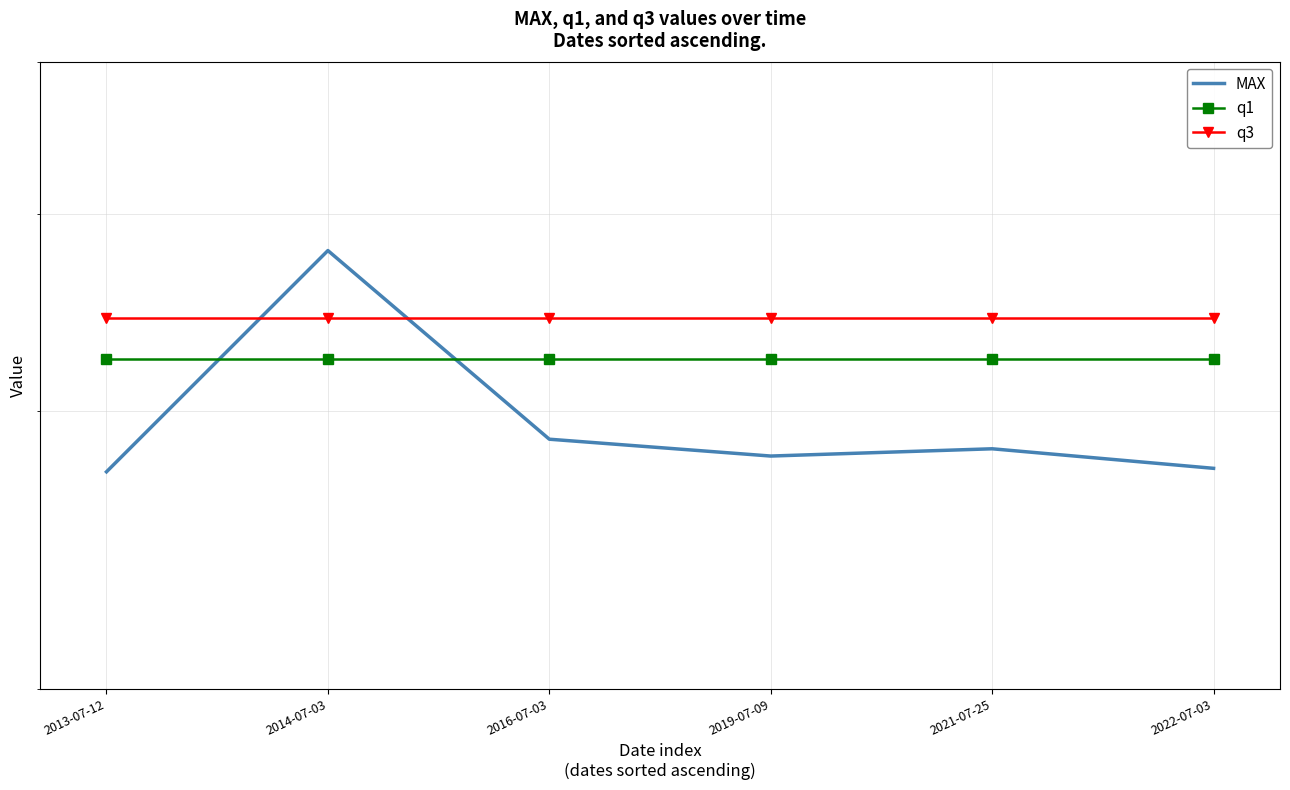

What is the label of the 5th point from the right?

2014-07-03